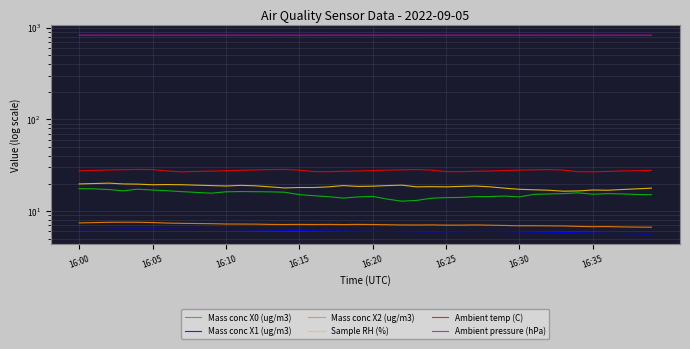

What is the difference between the Sample RH (%) values at 11 and 12?

0.2